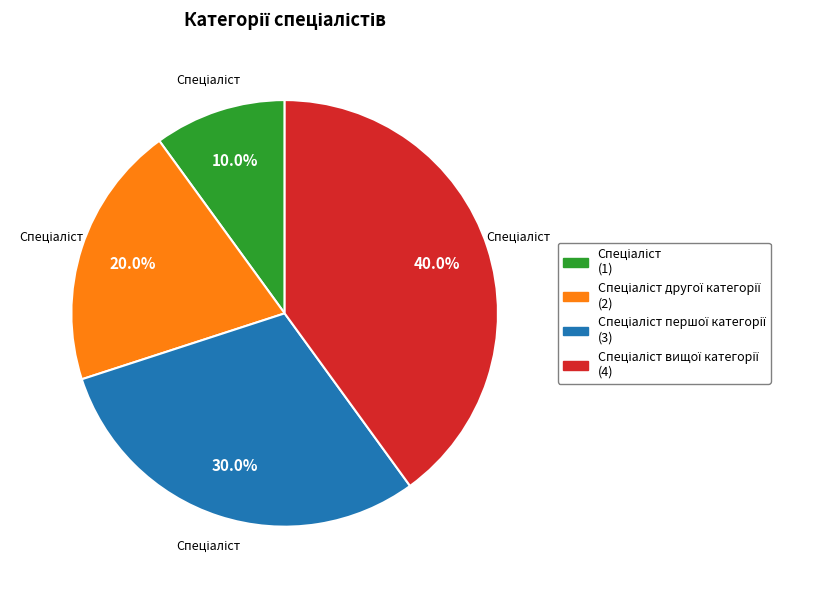

Is there a majority slice in this chart?

No